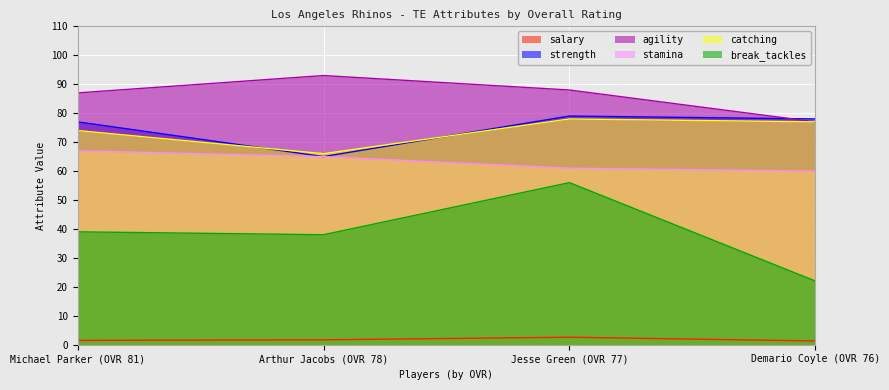

Which series changed the most between Arthur Jacobs (OVR 78) and Jesse Green (OVR 77)?

break_tackles